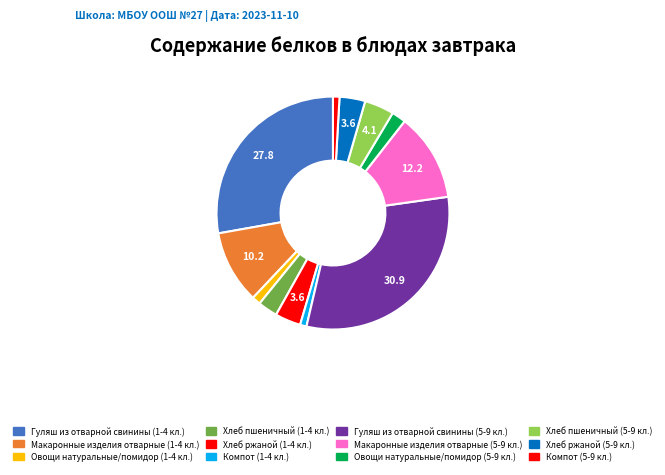

Is there any slice that represents more than half of the pie?

No